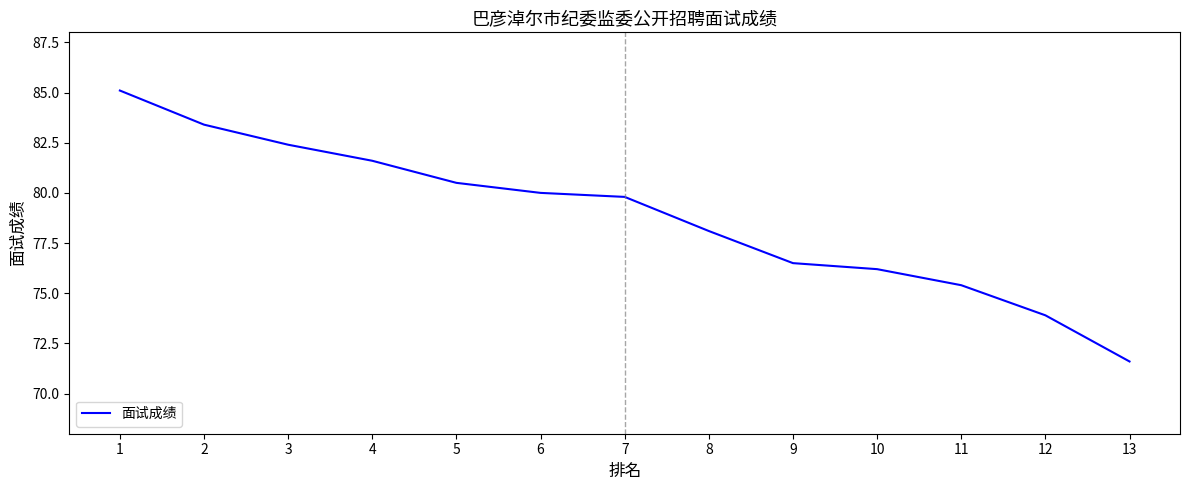

What value does the data have at 6?

80.0